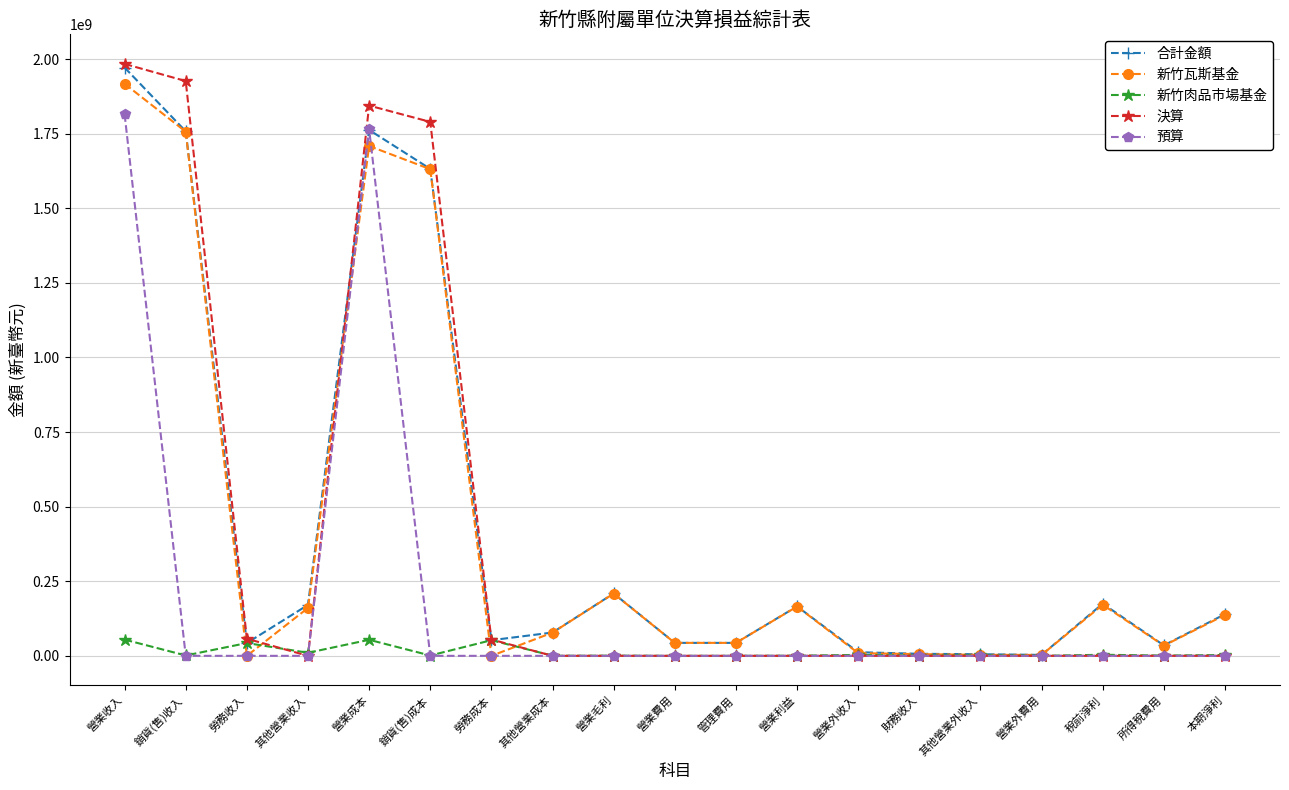

What are all the series names shown in the legend?

合計金額, 新竹瓦斯基金, 新竹肉品市場基金, 決算, 預算